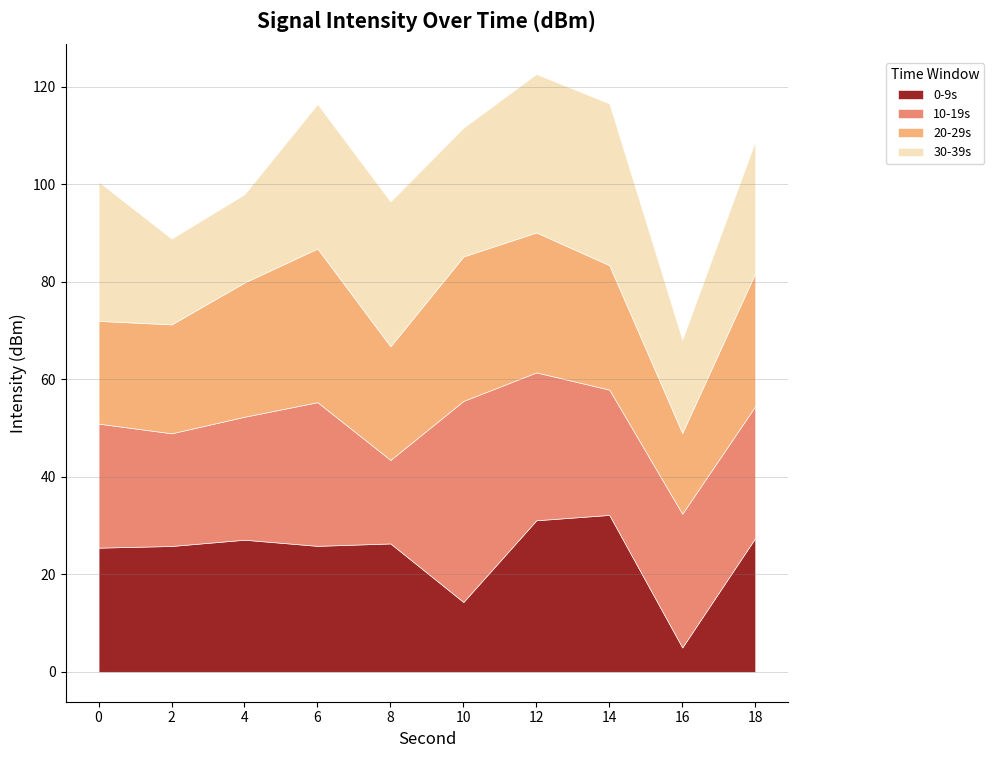

Which series ends up on top after the final intersection of 30-39s and 0-9s?

0-9s